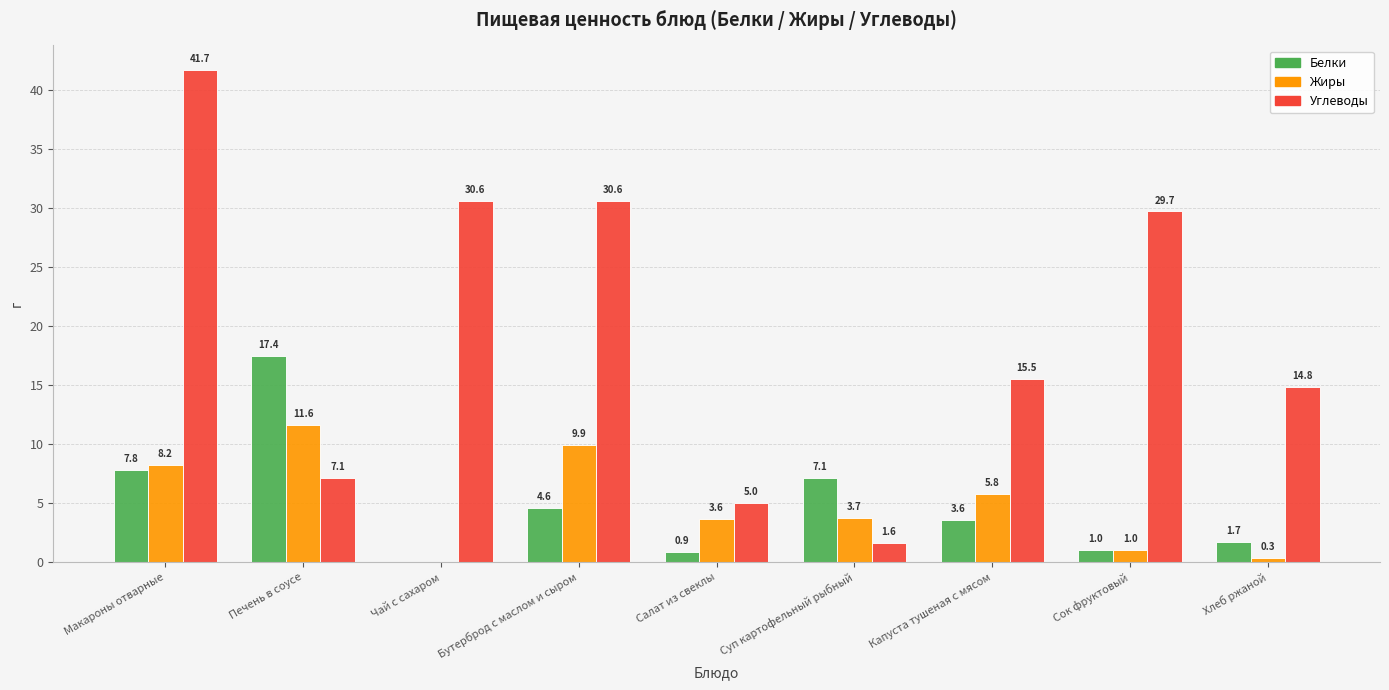

Is it true that Углеводы equals 47.6 at Чай с сахаром?

False